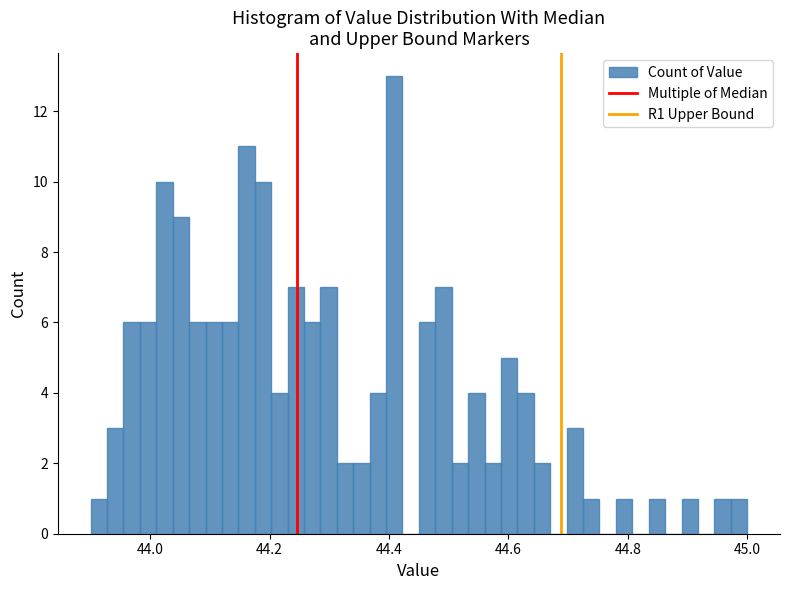

Around what value on the x-axis is the tallest bar? Give the approximate position of its centre, as read against the axis.

44.40